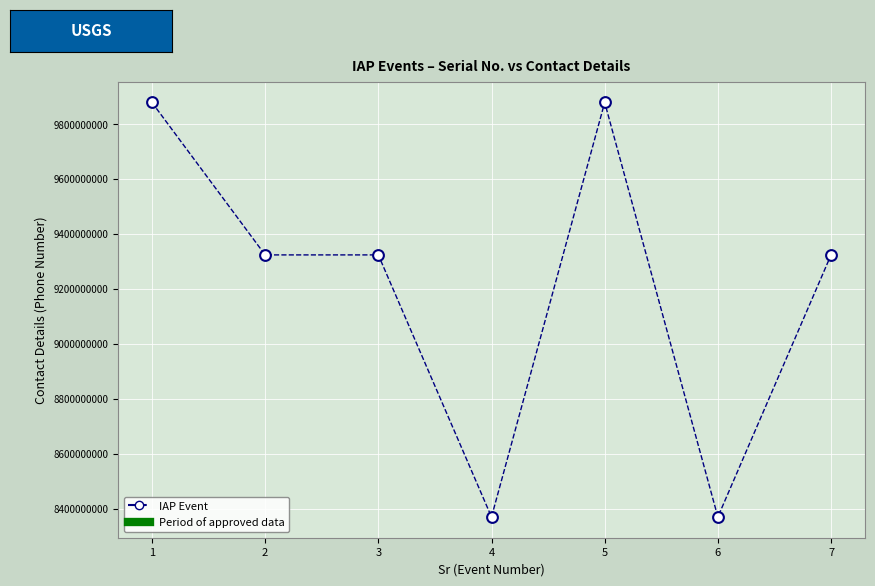

What is the range of Y values (max minus min)?

1509395663